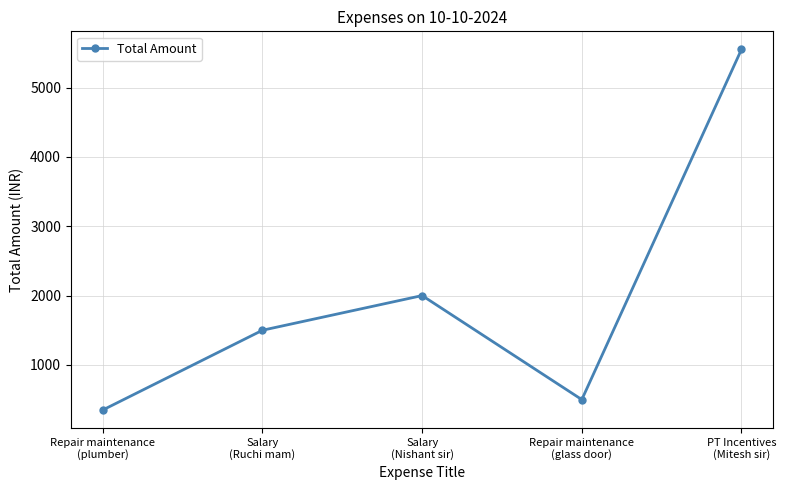

Which category has the highest value across all series?

PT Incentives
(Mitesh sir)